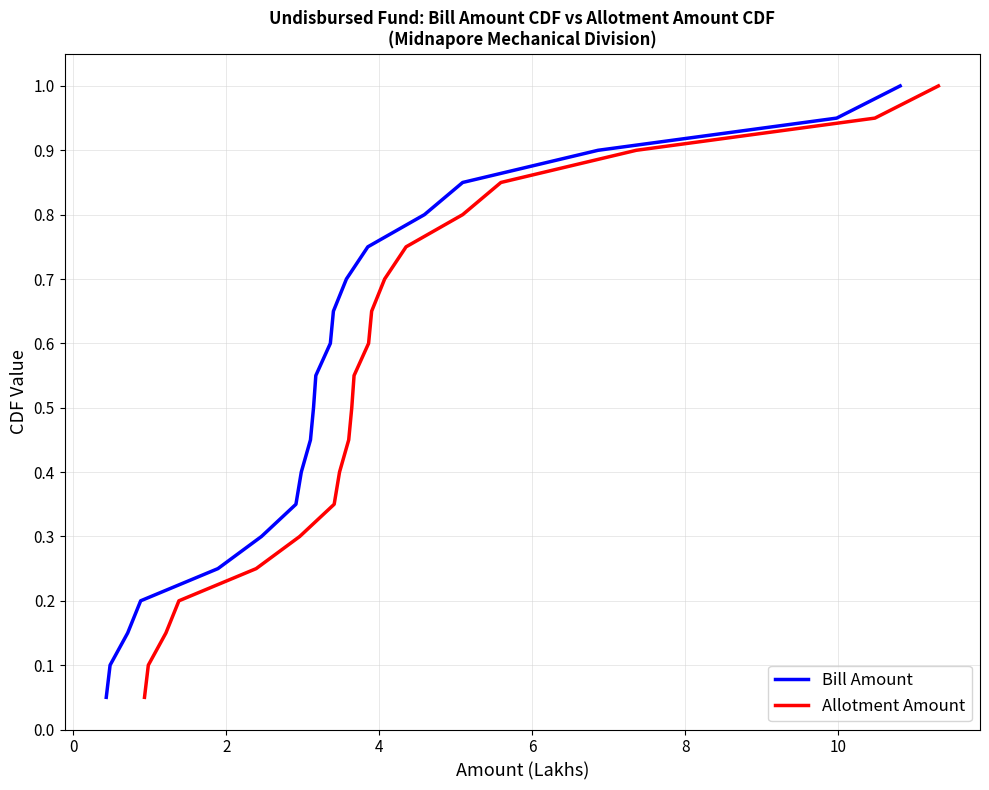

How many distinct data groups are displayed?

2